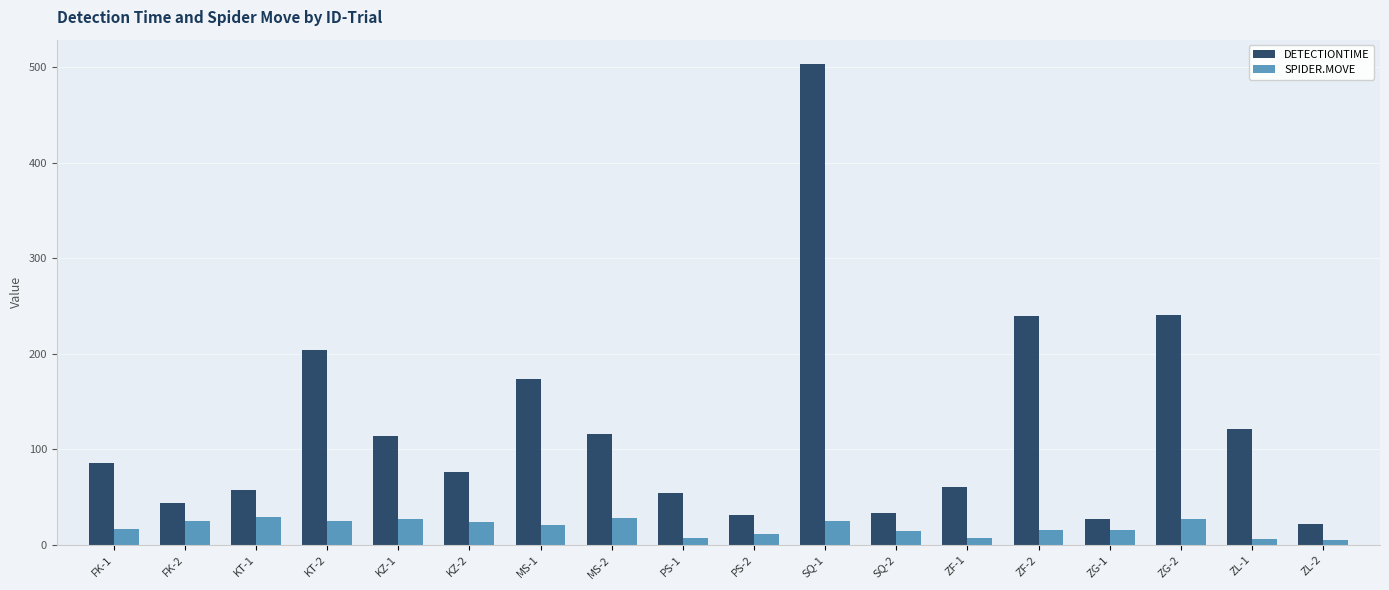

What is the maximum value shown in the chart?

503.5